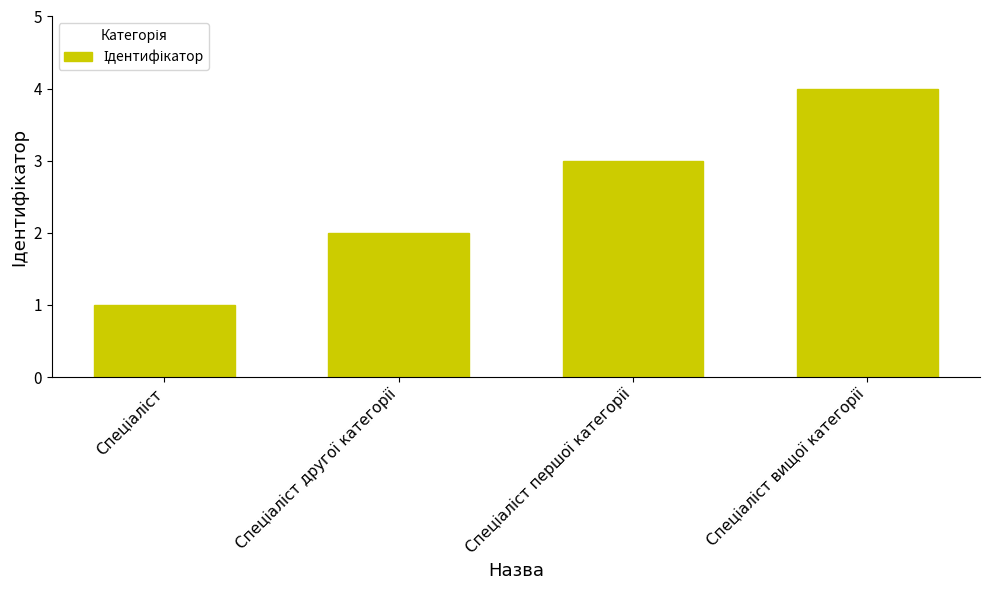

What is the difference between the maximum and minimum values?

3